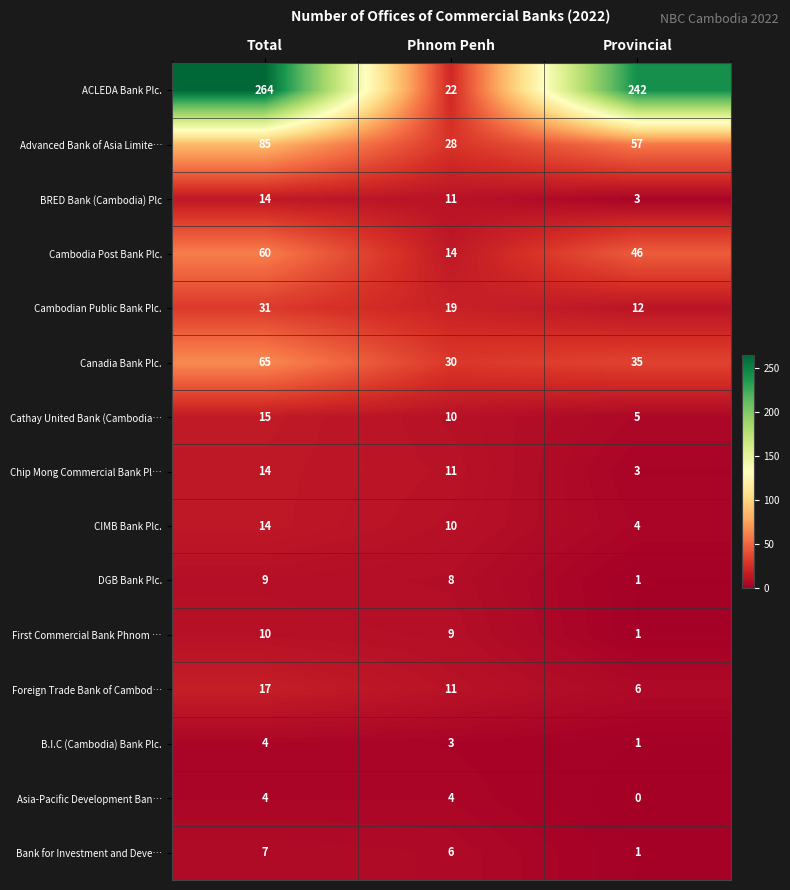

Which series changed the most between Phnom Penh and Provincial?

ACLEDA Bank Plc.